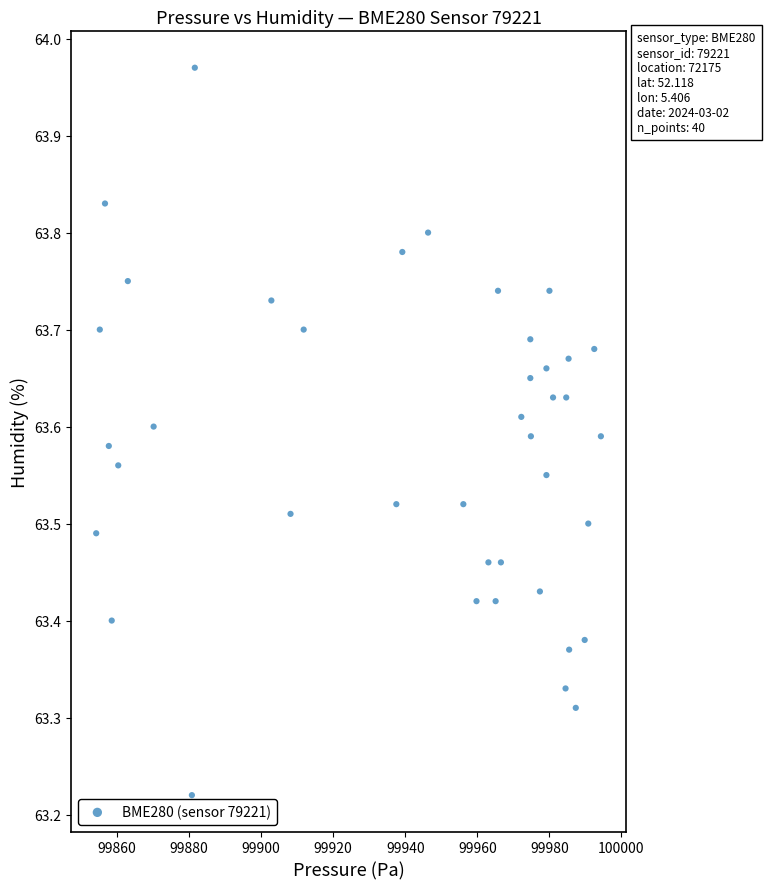

What is the range of X values (max minus min)?

140.1